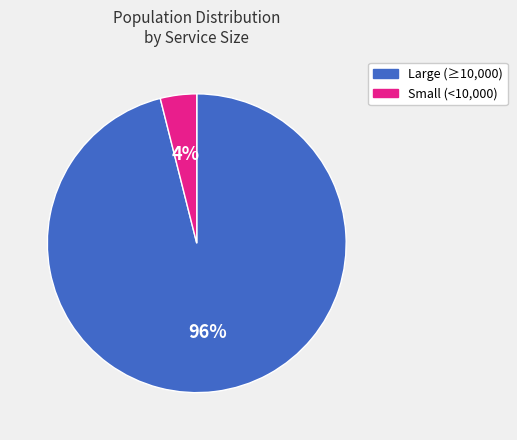

Does any single category account for the majority?

Yes